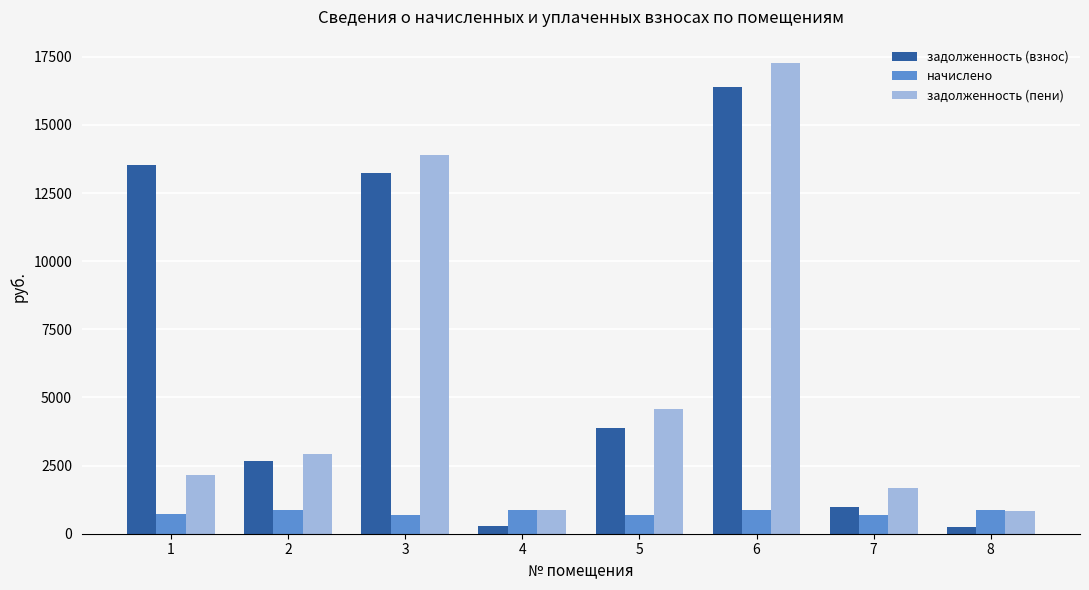

What is the difference between the second highest and second lowest values in the задолженность (взнос) series?

13227.0